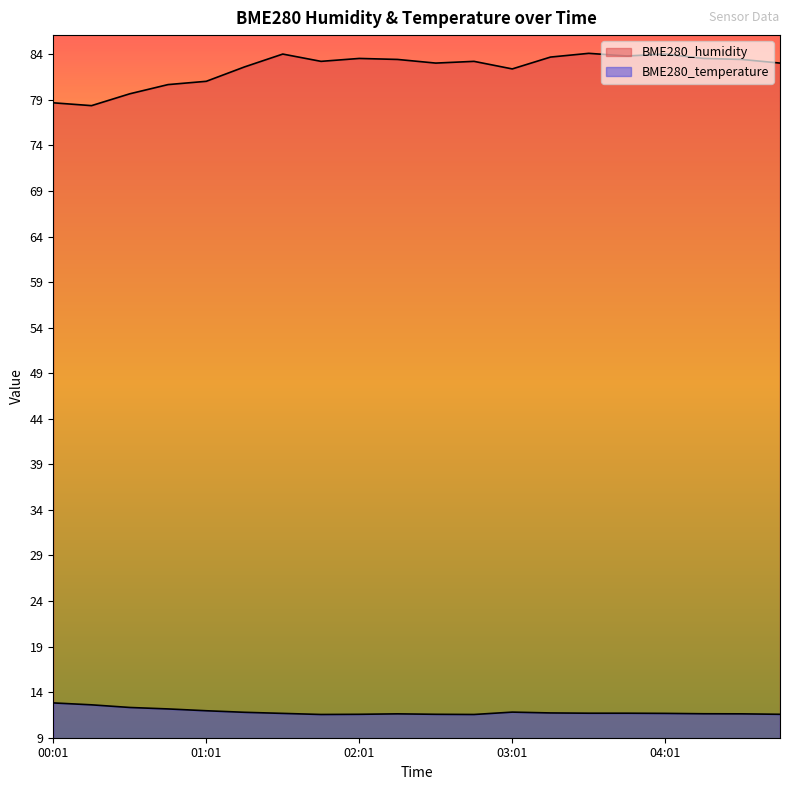

True or false: BME280_temperature has more than 2 points higher than both neighbors.

False